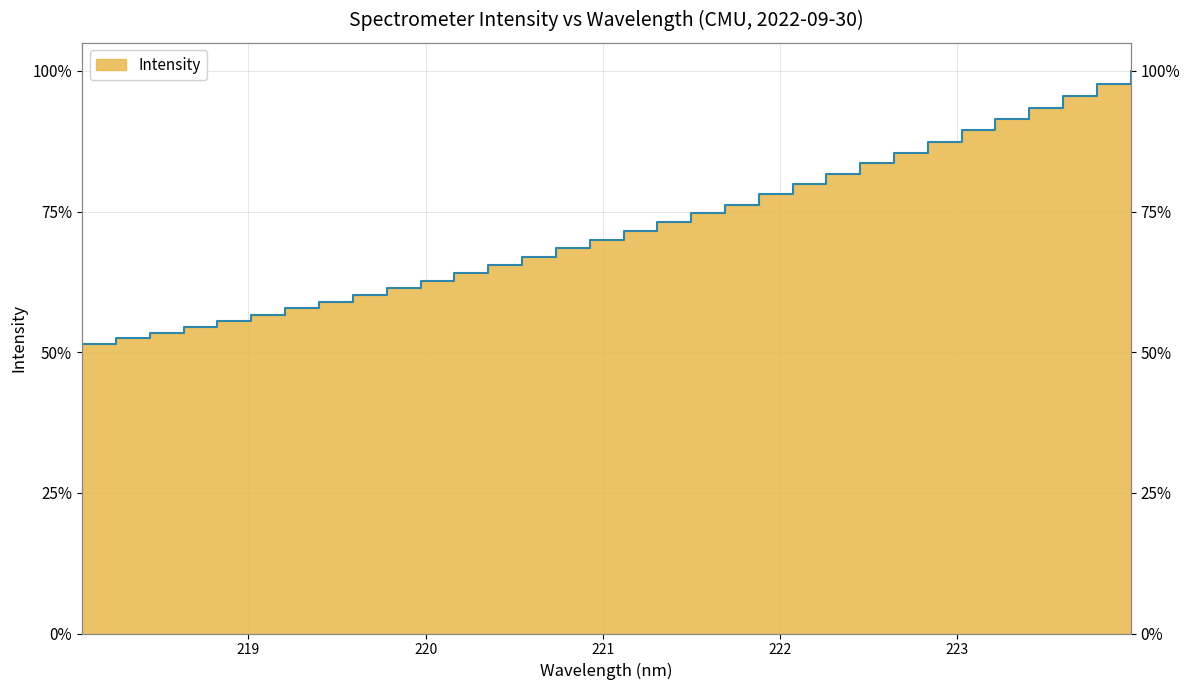

How many lines are shown in the chart?

1